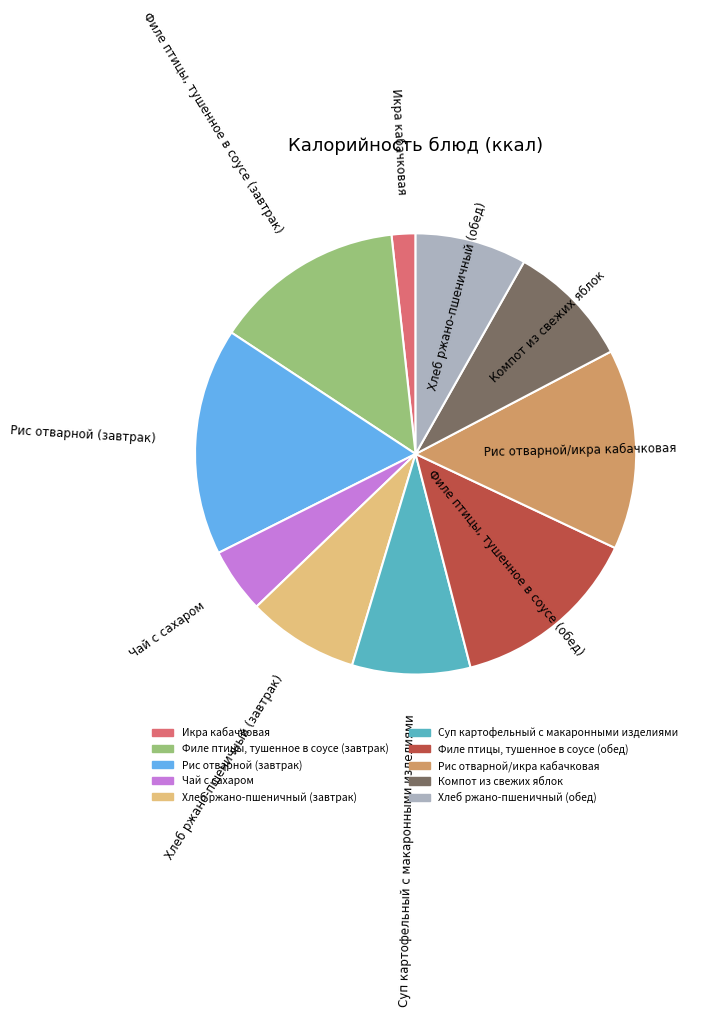

What is the ratio of the value at Хлеб ржано-пшеничный (завтрак) to the value at Чай с сахаром?

1.7